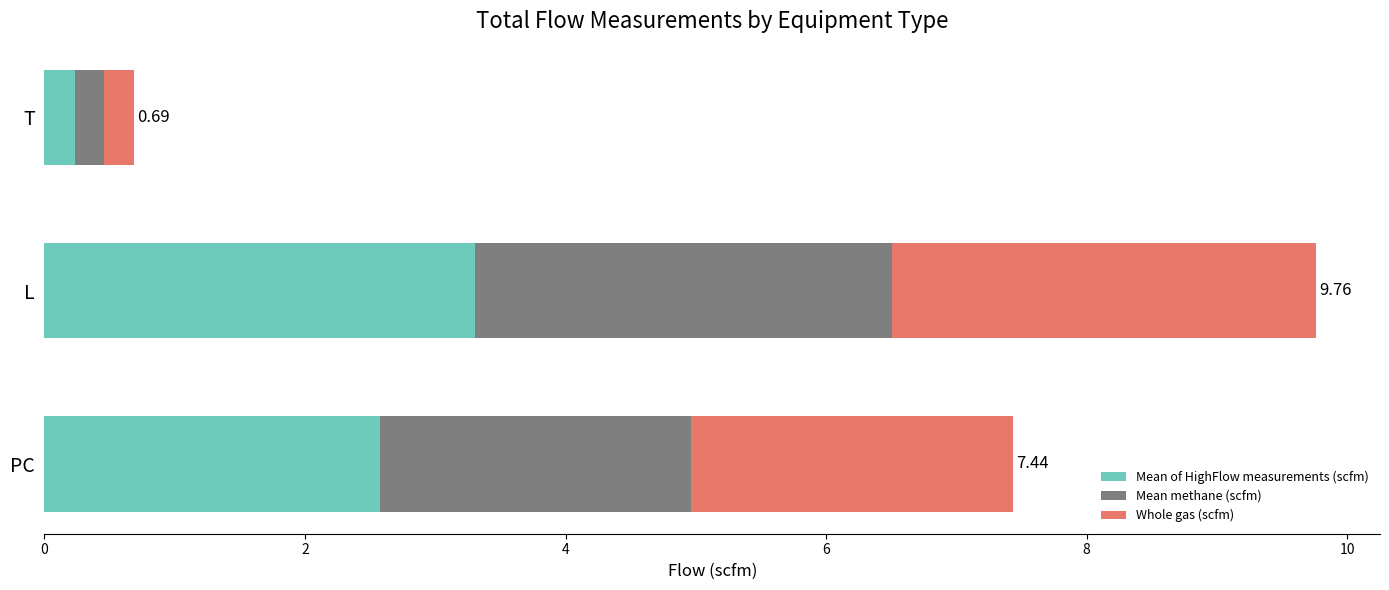

Which category has the lowest value in the Mean of HighFlow measurements (scfm) series?

T